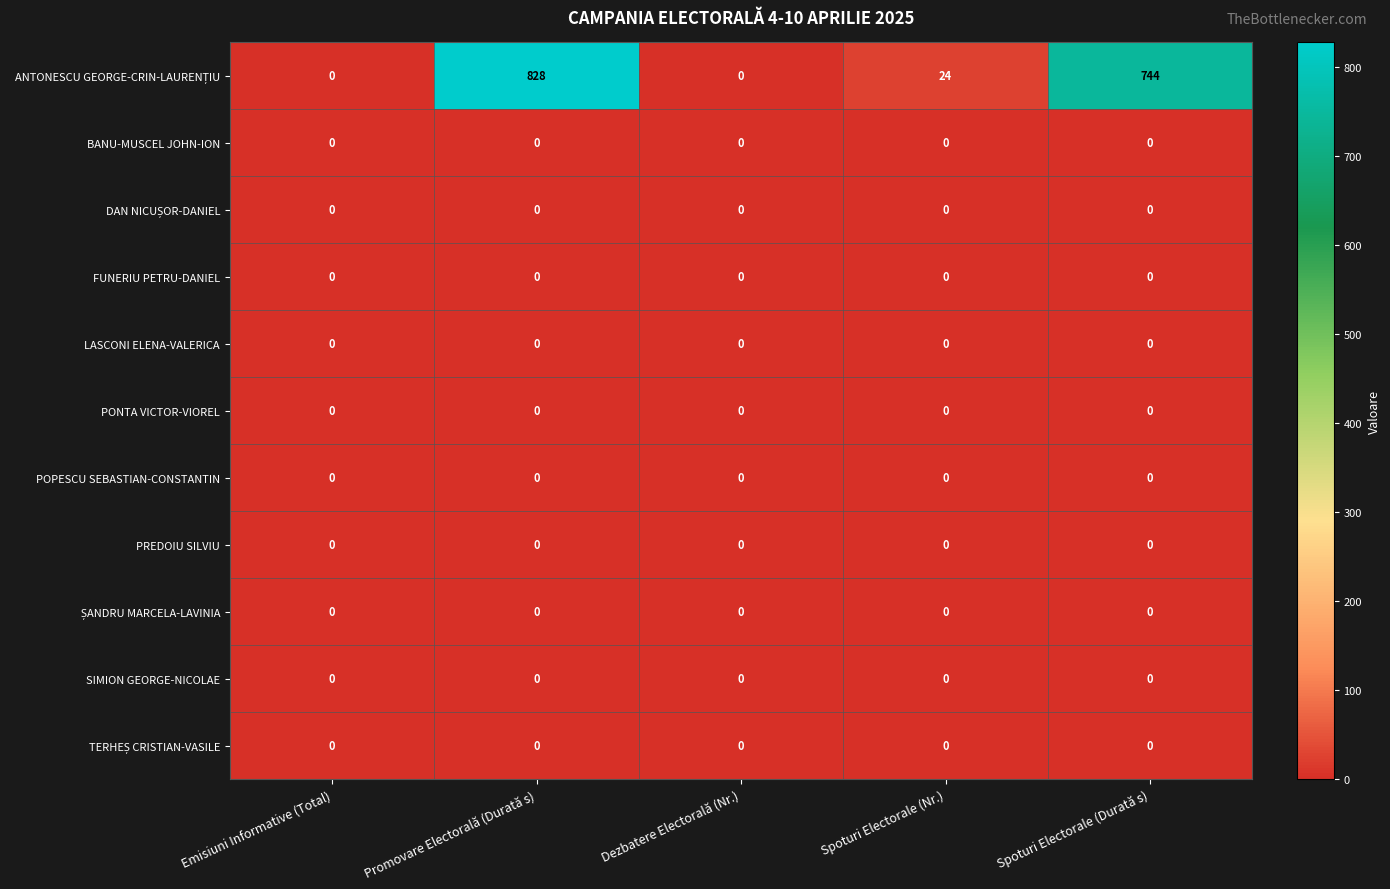

What is the spread (max minus min) of values at Spoturi Electorale (Durată s)?

744